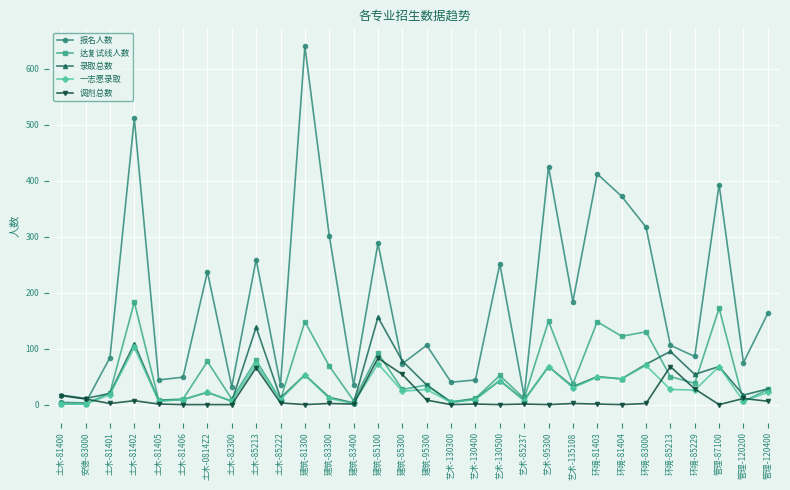

Is it true that 录取总数 equals 4 at 艺术-130300?

True